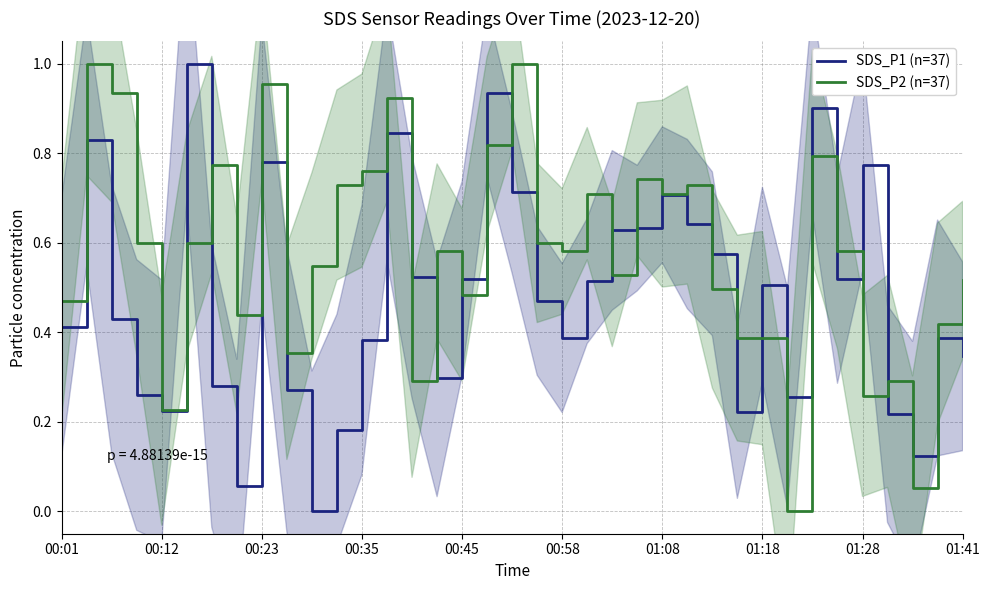

True or false: SDS_P2 (n=37) and SDS_P1 (n=37) intersect in this chart.

True